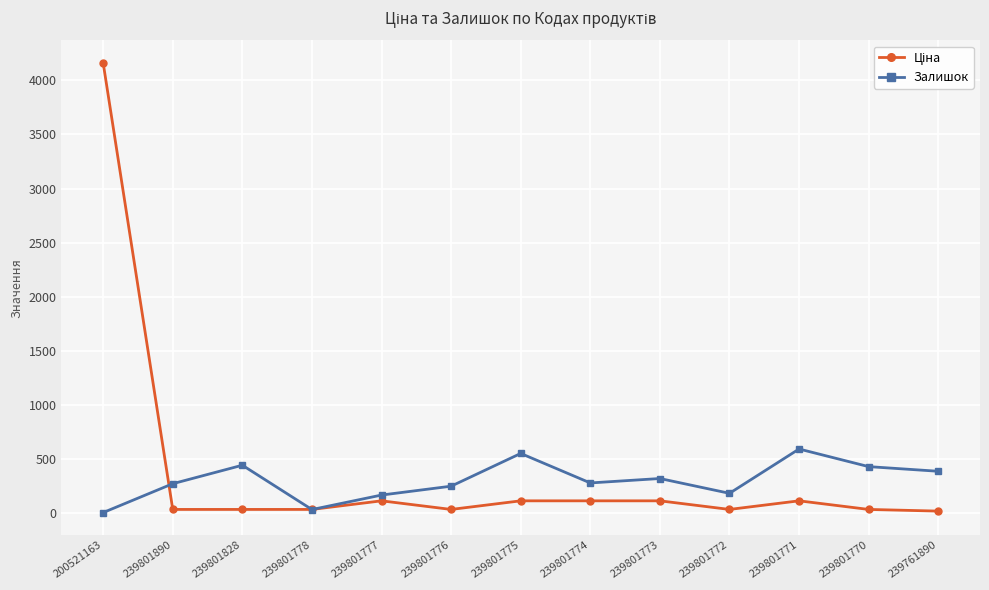

What position from the left is 239801828?

3